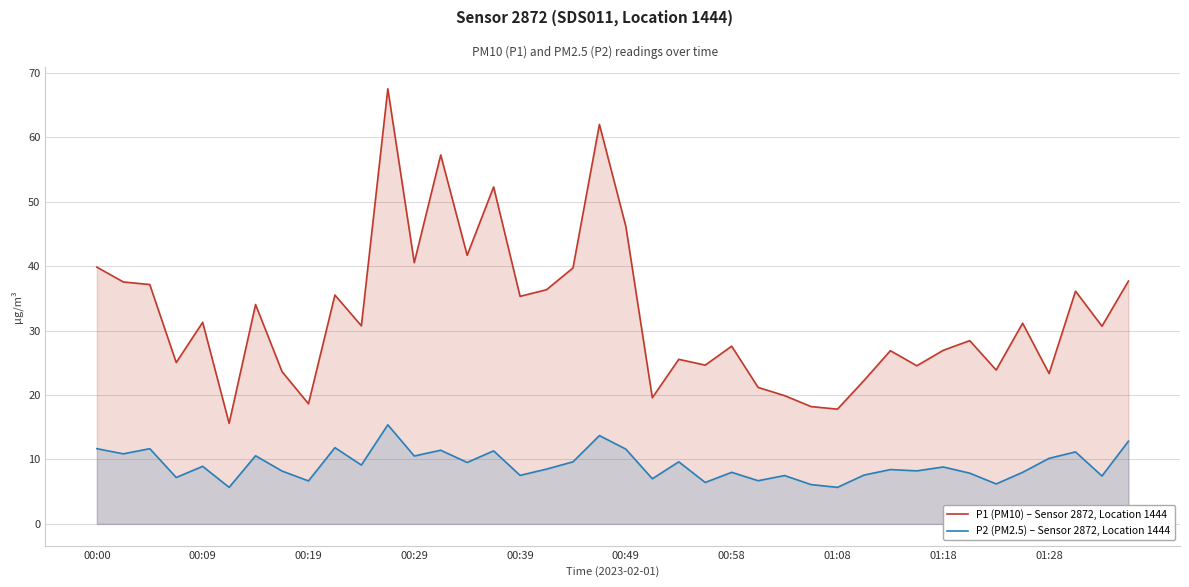

At 01:18, list the series in order from smallest to largest.

P2 (PM2.5) – Sensor 2872, Location 1444, P1 (PM10) – Sensor 2872, Location 1444